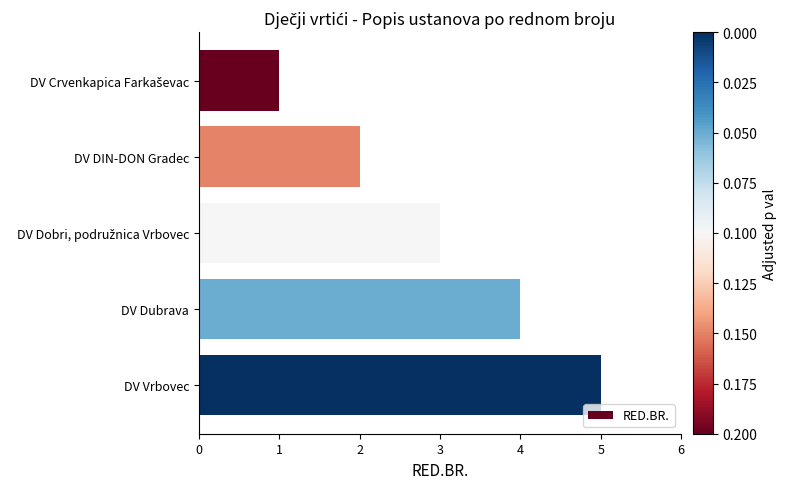

What is the minimum value shown in the chart?

1